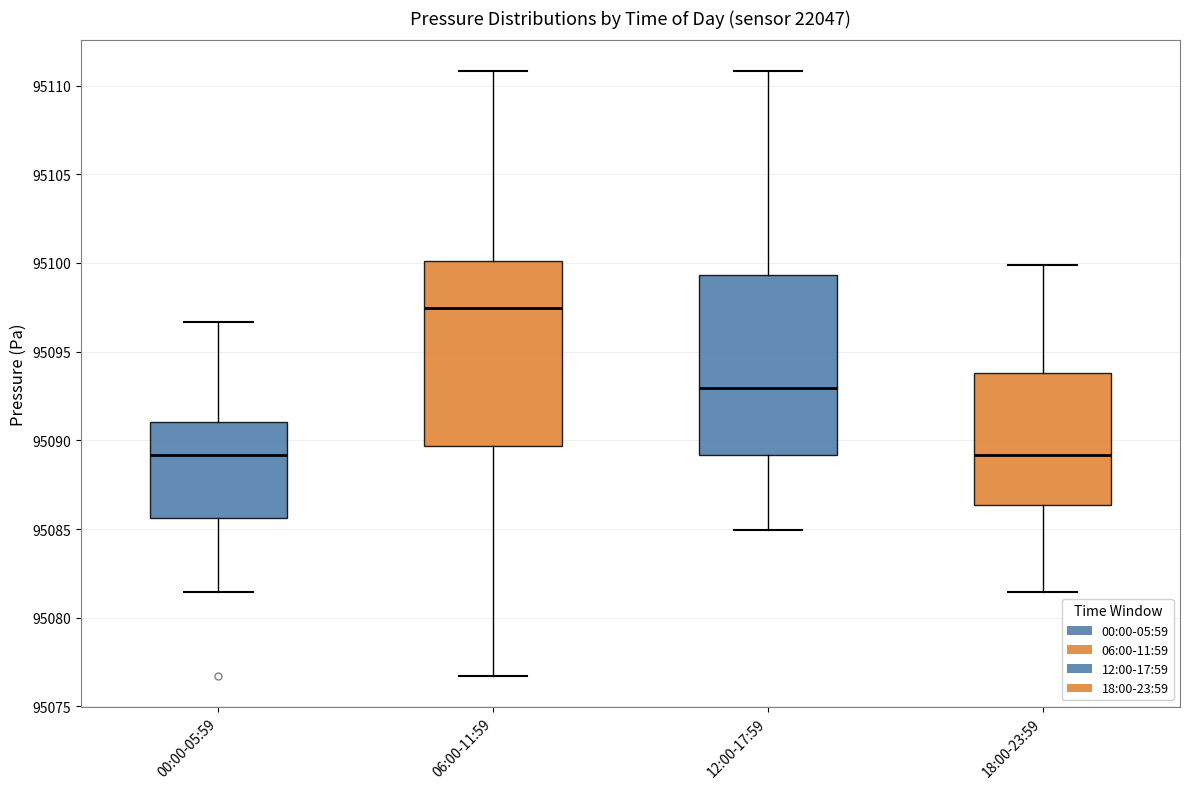

Reading left to right, transcribe this box plot: for each box, give where its median line is, the range the box spans, and where its two whiskers end, as read against the y-axis. The values are not printed on the chart, so give them approximately, as read against the axis.

00:00-05:59: median 95089.0, box 95085.5 to 95091.0, whiskers 95081.5 to 95096.5
06:00-11:59: median 95097.5, box 95089.5 to 95100.0, whiskers 95076.5 to 95111.0
12:00-17:59: median 95093.0, box 95089.0 to 95099.5, whiskers 95085.0 to 95111.0
18:00-23:59: median 95089.0, box 95086.5 to 95094.0, whiskers 95081.5 to 95100.0